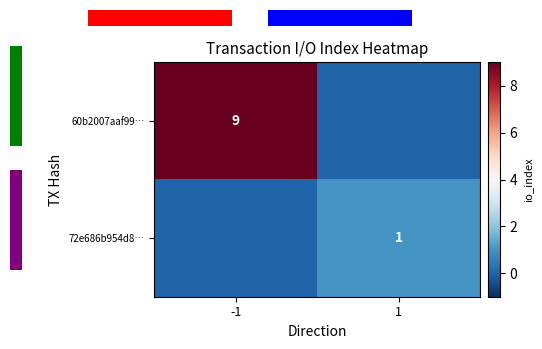

The 60b2007aaf99… series shows 9 at -1. True or false?

True